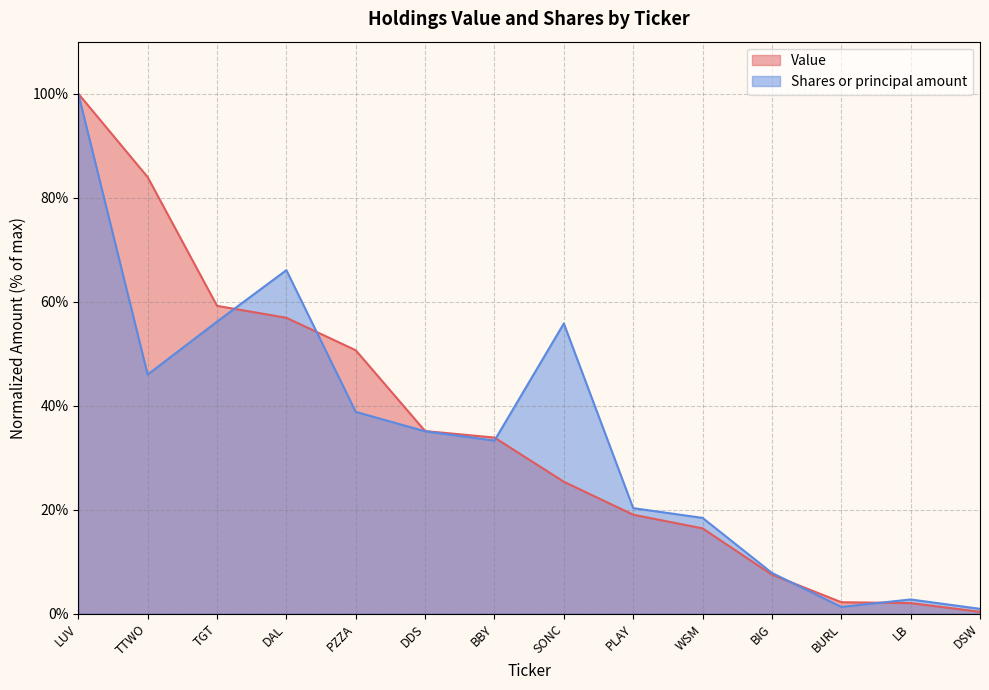

Does the chart display data point markers on the line(s)?

No